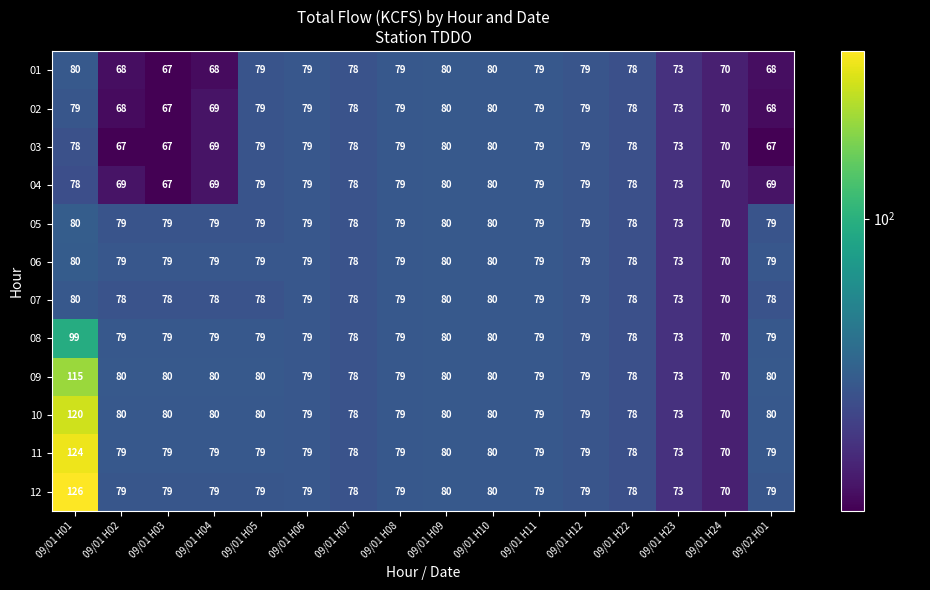

What is the total value across all series at 09/01 H22?

936